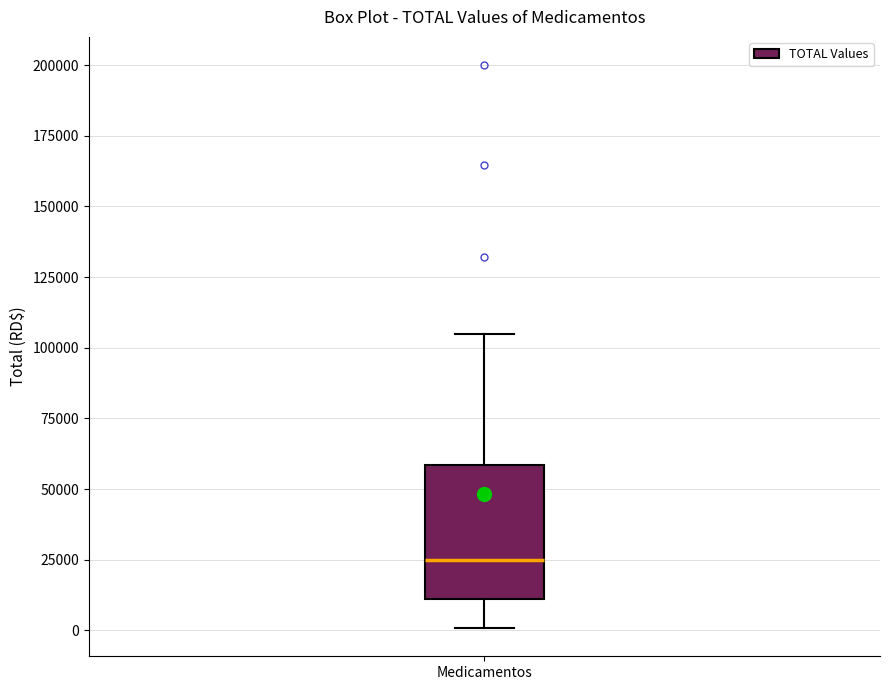

Read this box plot against the y-axis: the position of the median line, the range covered by the box, and the ends of both whiskers. The values are not printed on the chart, so give them approximately, as read against the axis.

median 25000, box 10000 to 60000, whiskers 0 to 105000